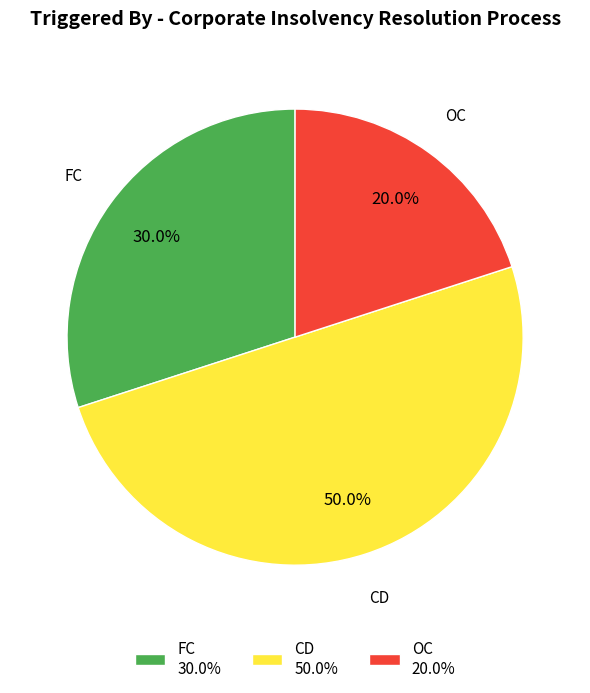

Rank the categories by value from lowest to highest.

OC, FC, CD